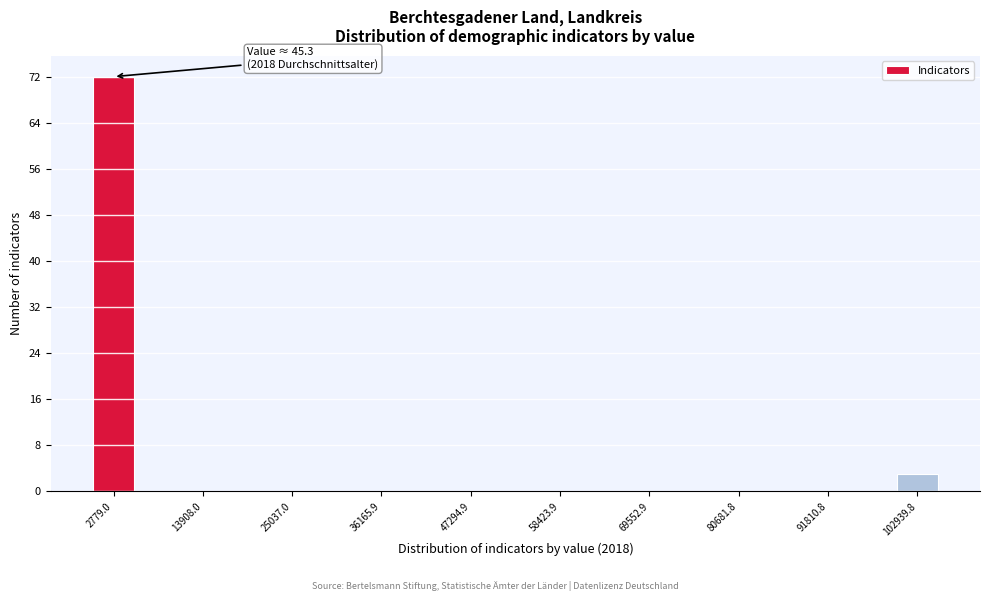

Around what value on the x-axis is the tallest bar? Give the approximate position of its centre, as read against the axis.

2000